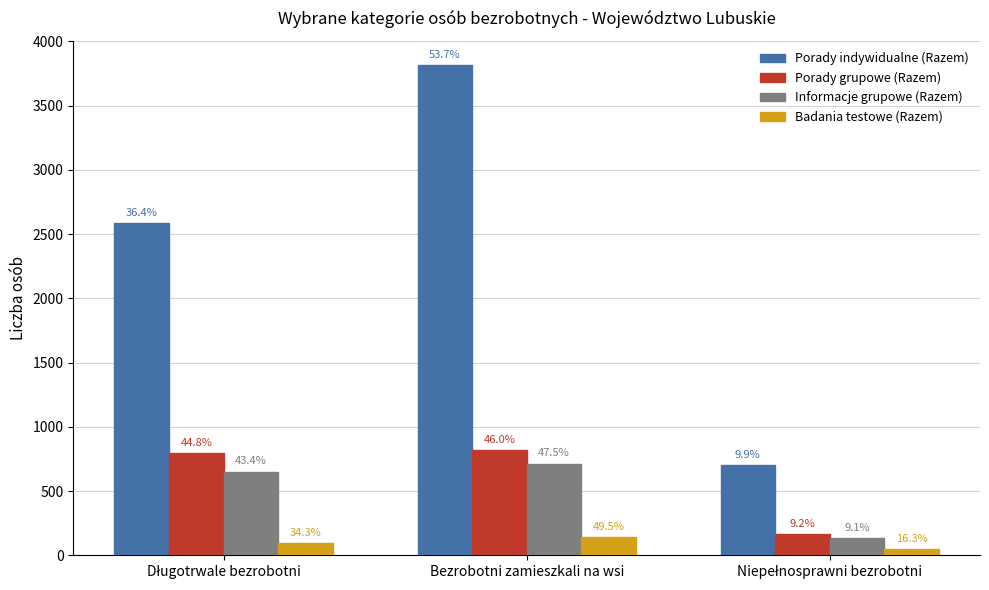

How many bars are there in total?

12